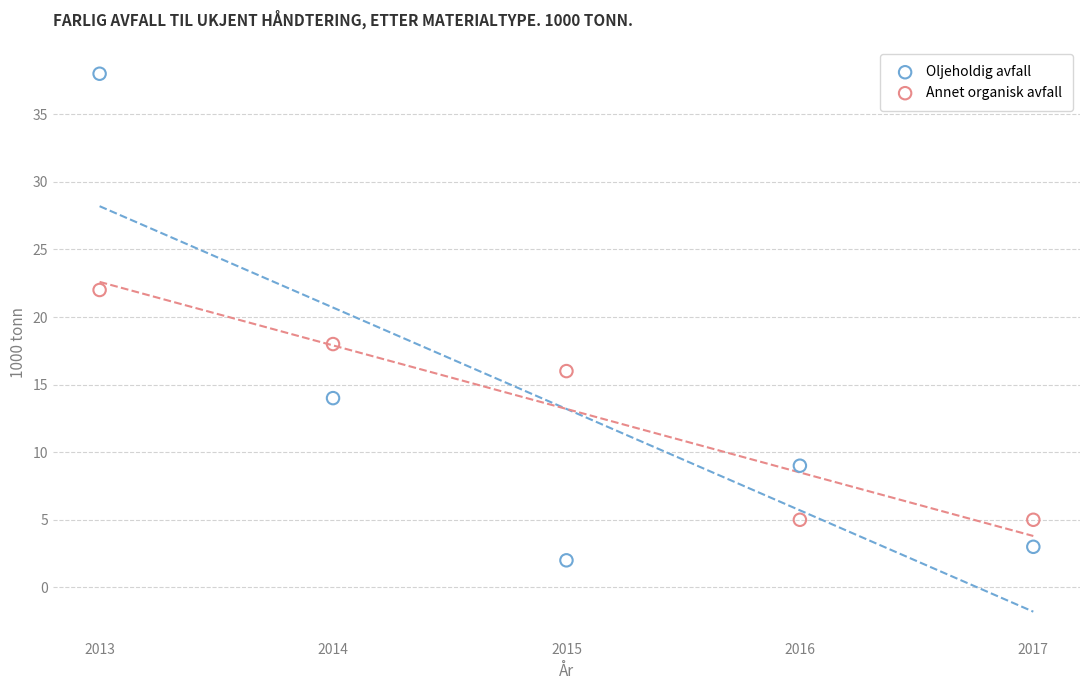

Which series has the widest spread of Y values?

Oljeholdig avfall